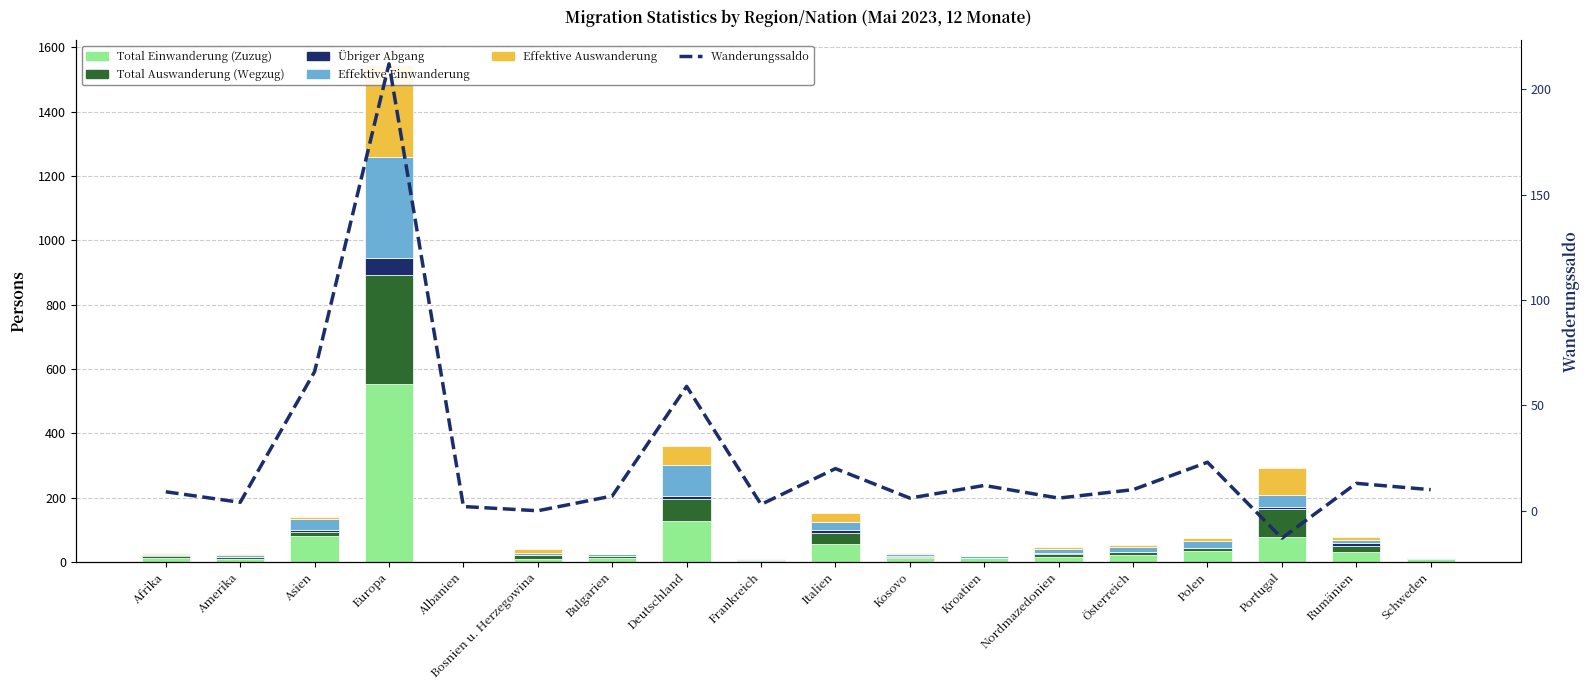

Rank the categories by Total Auswanderung (Wegzug) value from lowest to highest.

Albanien, Kroatien, Schweden, Frankreich, Afrika, Amerika, Bulgarien, Kosovo, Bosnien u. Herzegowina, Nordmazedonien, Österreich, Polen, Asien, Rumänien, Italien, Deutschland, Portugal, Europa